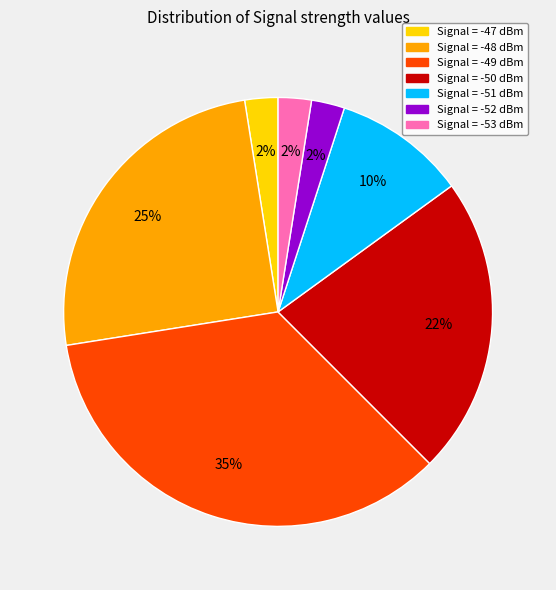

To the nearest percent, what is the average slice percentage?

14%